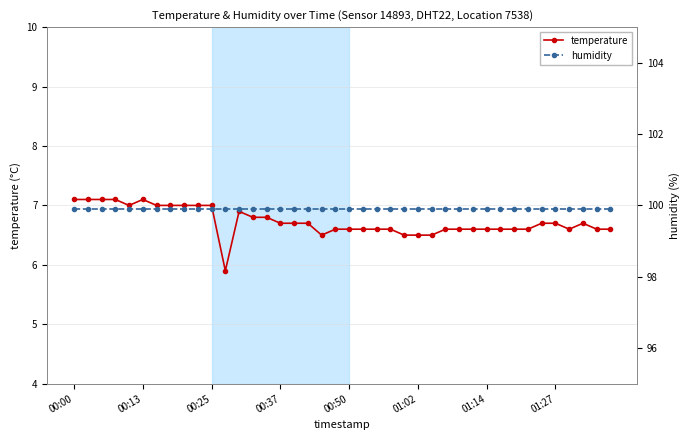

Between 27 and 19, which is larger?

27